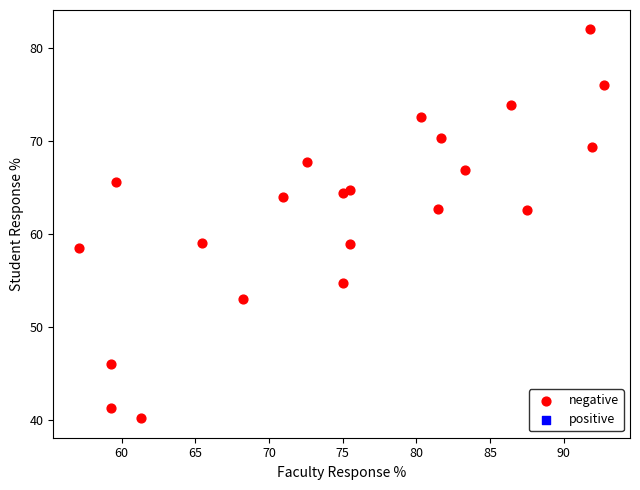

What is the range of X values (max minus min)?

35.6